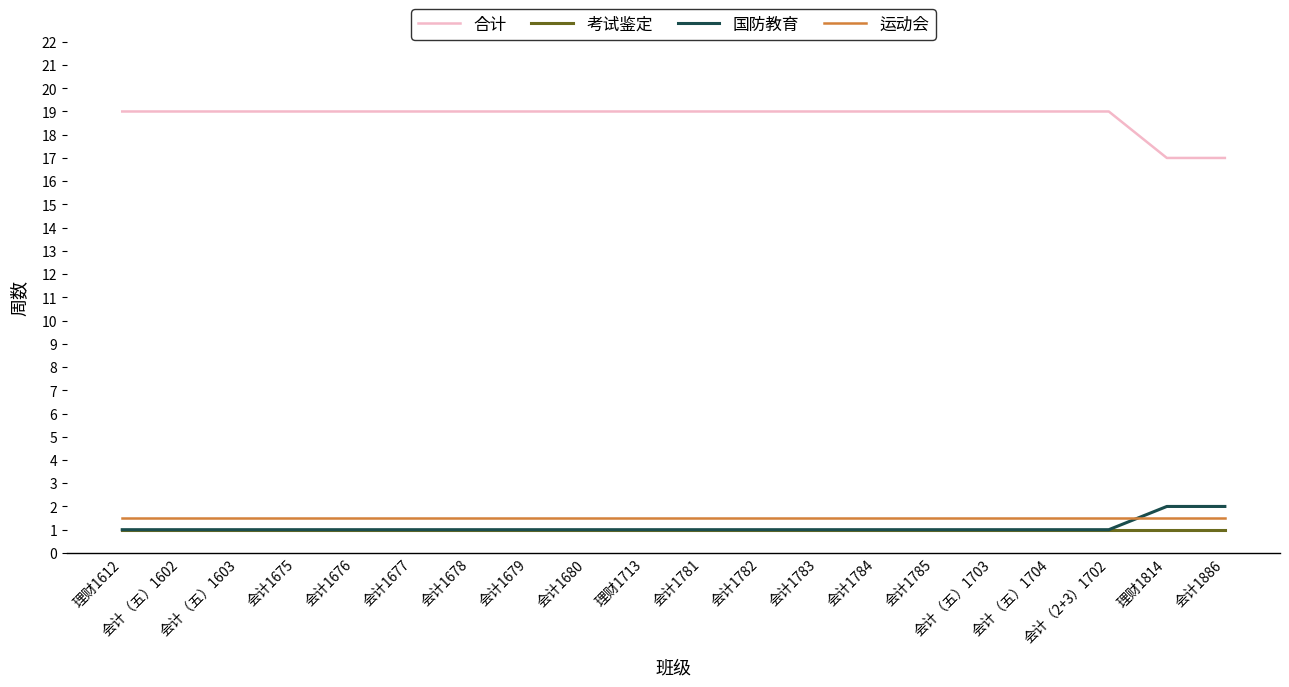

True or false: 合计 and 考试鉴定 intersect in this chart.

False